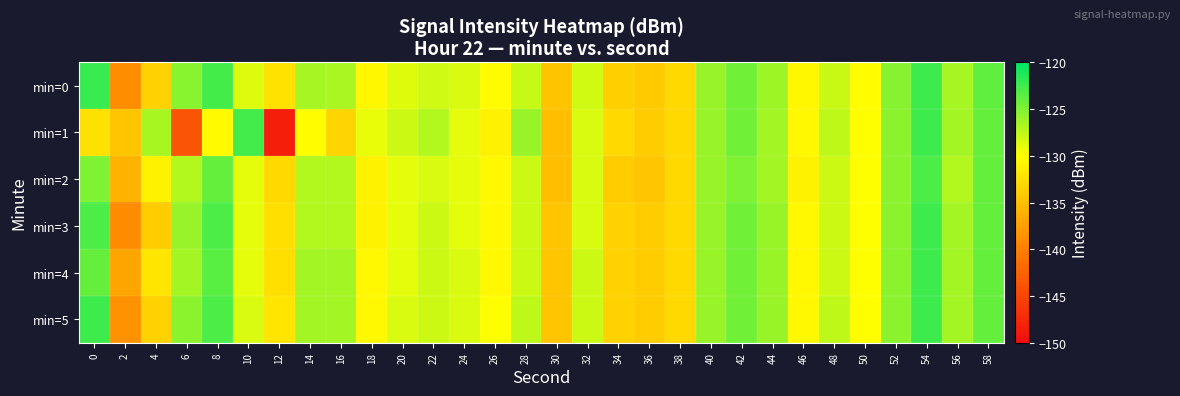

Which series changed the most between 30 and 48?

min=1